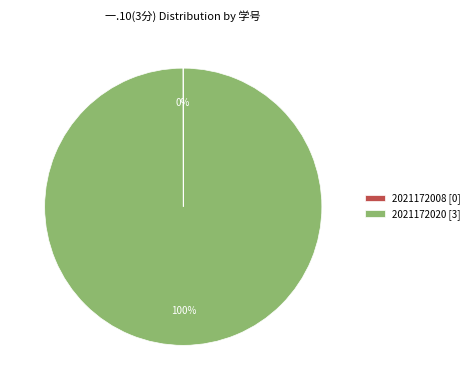

True or false: 2021172020 [3] accounts for 100% of the total.

True